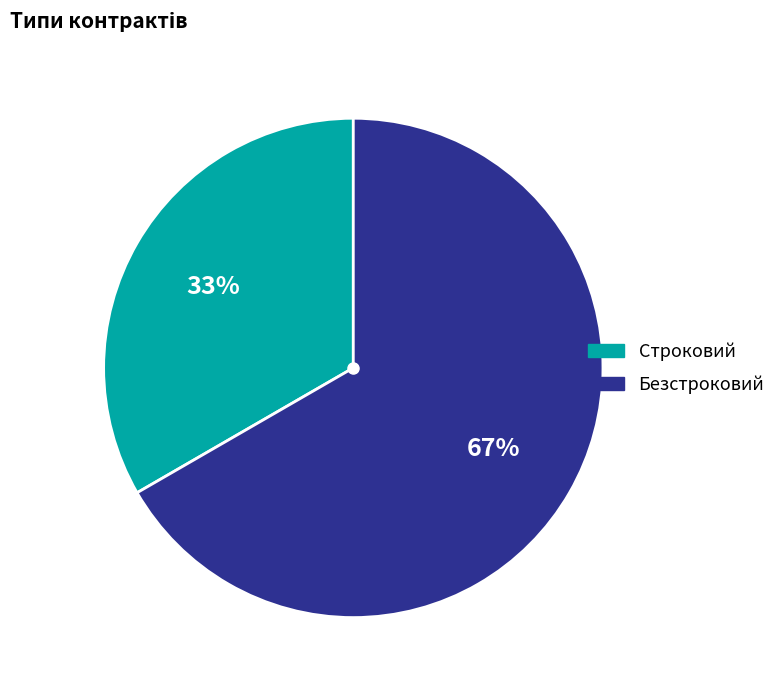

How many segments does this pie chart have?

2